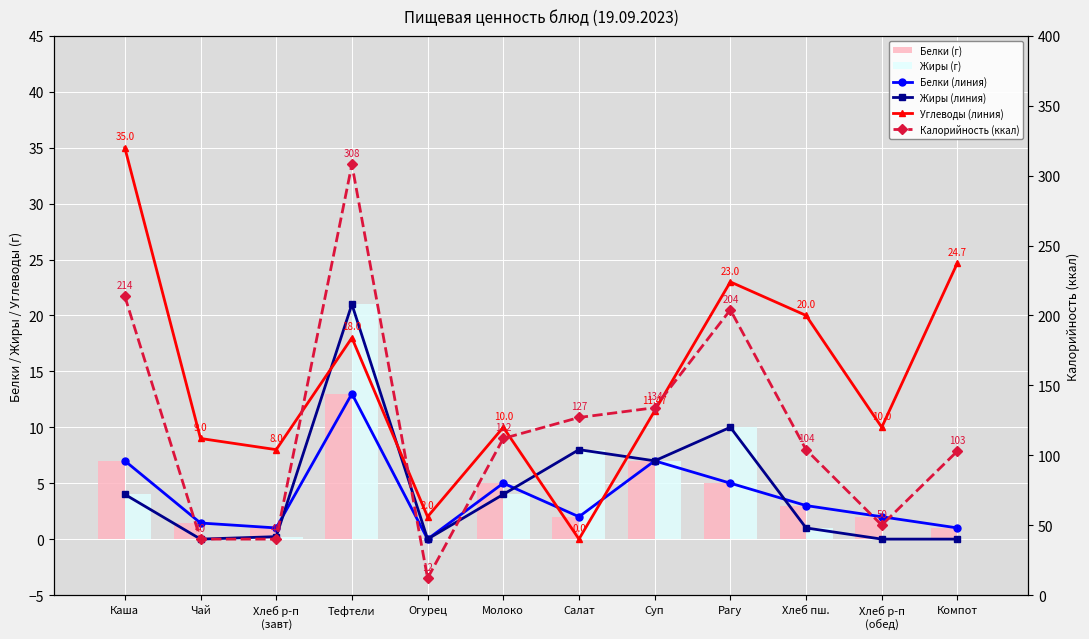

What is the spread (max minus min) of values at Огурец?

12.0